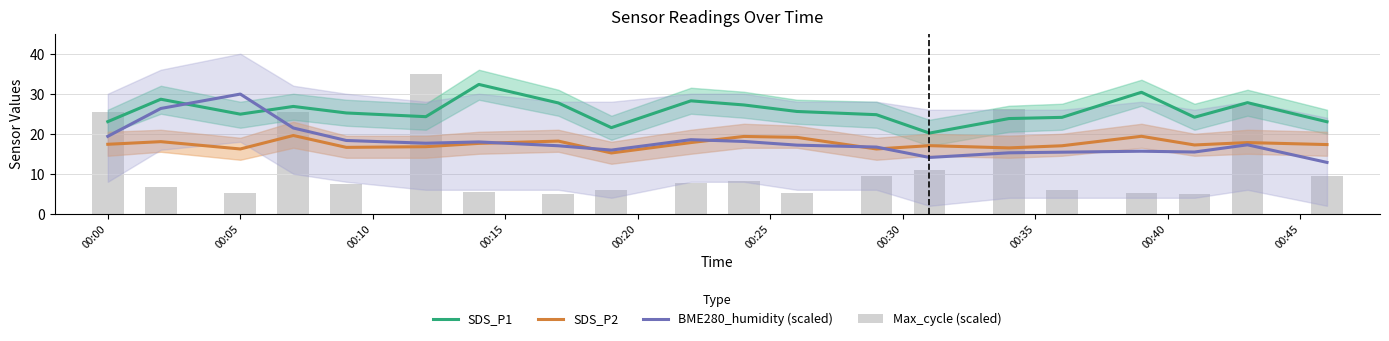

What is the difference between the highest and lowest values at 00:40?

15.7